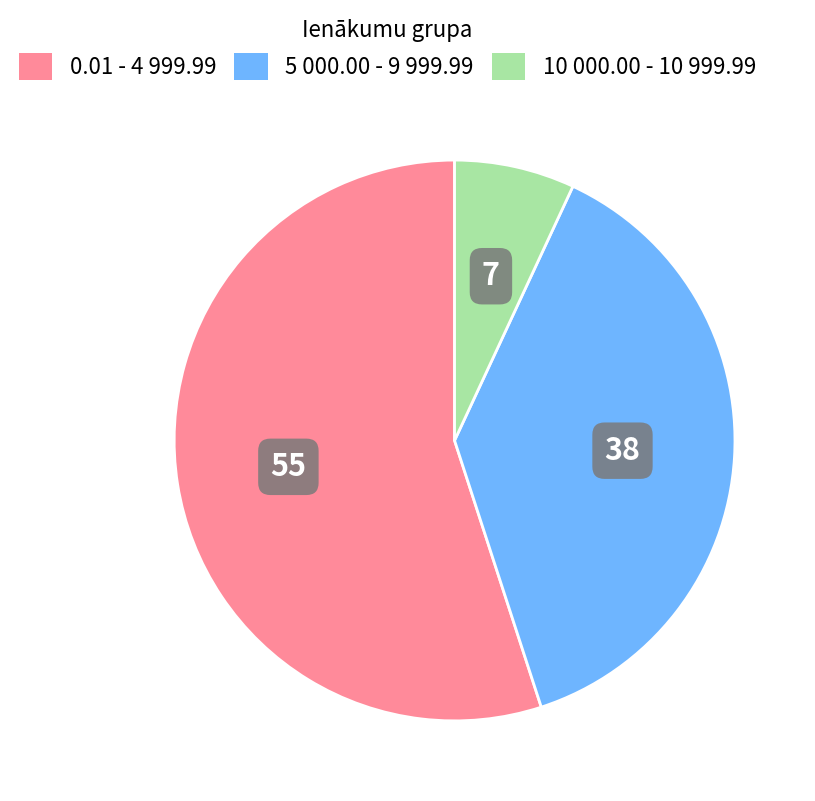

Count the number of slices in the pie.

3